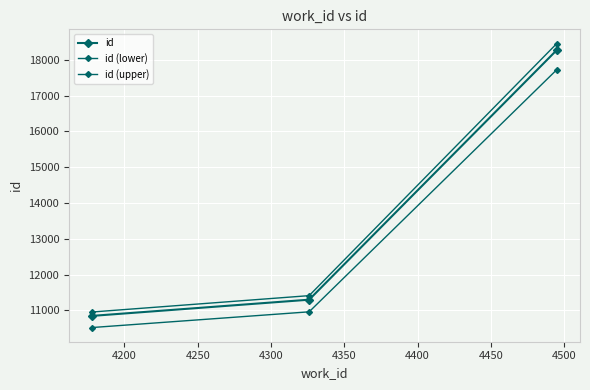

How many categories are shown in the chart?

3